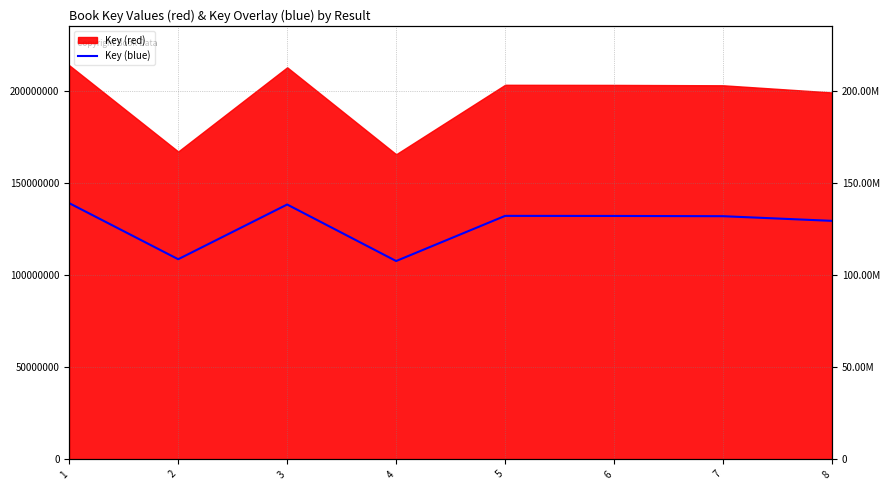

What is the difference between the maximum and minimum values?

31450971.5